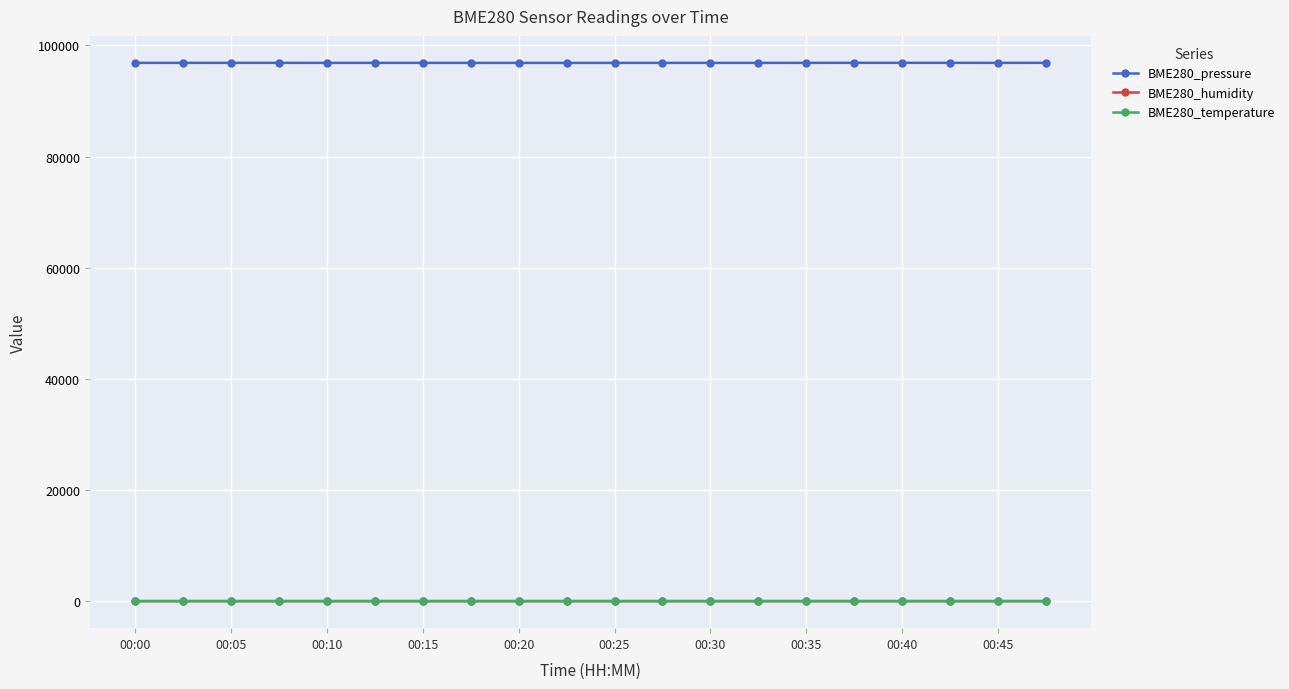

What are all the series names shown in the legend?

BME280_pressure, BME280_humidity, BME280_temperature